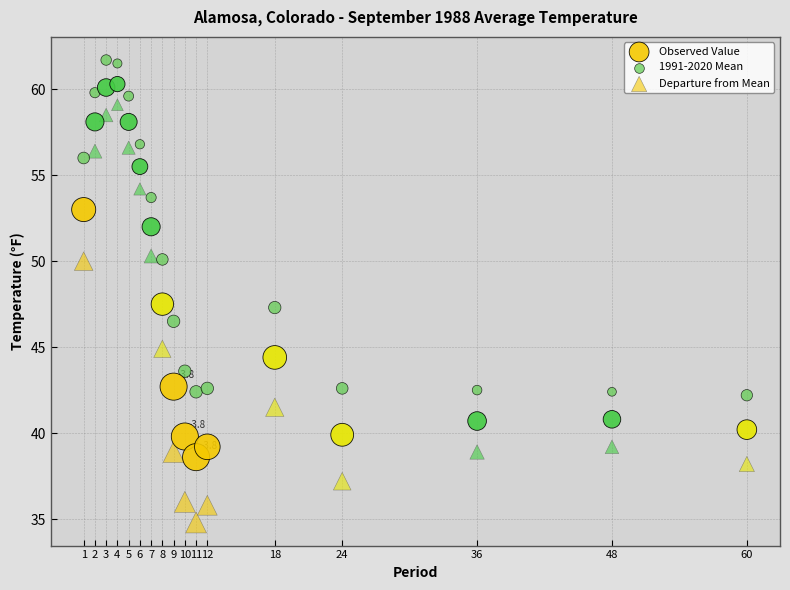

How many data points are displayed?

51